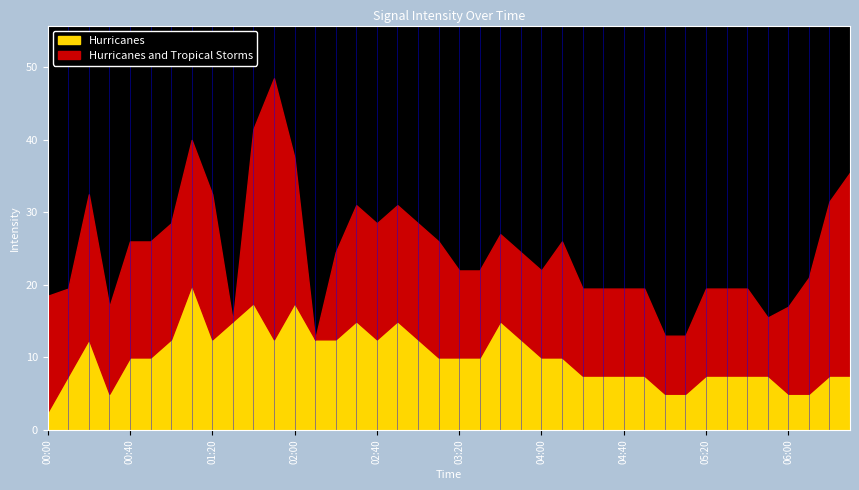

The value of Hurricanes at 05:20 is 12.3. True or false?

False